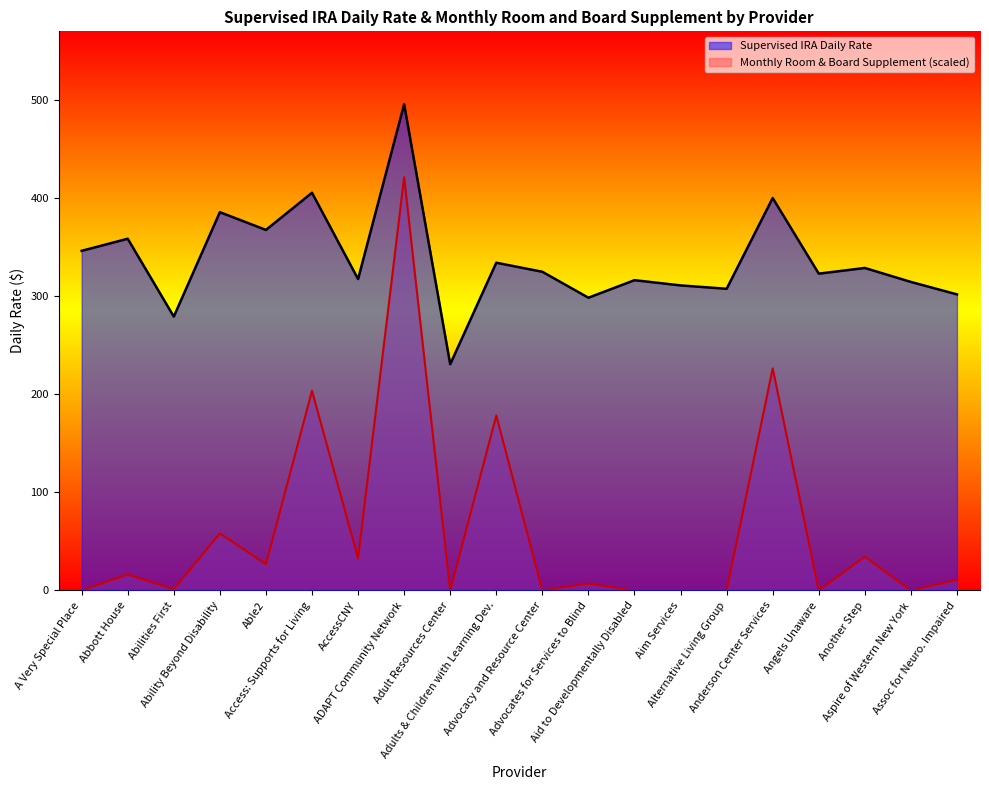

Reading right to left, list all the values displayed in this chart.

Supervised IRA Daily Rate: Assoc for Neuro. Impaired=302.1	Aspire of Western New York=314.8	Another Step=329.0	Angels Unaware=323.2	Anderson Center Services=400.3	Alternative Living Group=307.8	Aim Services=311.2	Aid to Developmentally Disabled=316.5	Advocates for Services to Blind=298.6	Advocacy and Resource Center=325.1	Adults & Children with Learning Dev.=334.3	Adult Resources Center=230.8	ADAPT Community Network=496.0	AccessCNY=317.7	Access: Supports for Living=405.7	Able2=367.8	Ability Beyond Disability=385.9	Abilities First=279.4	Abbott House=358.8	A Very Special Place=346.5
Monthly Room & Board Supplement: Assoc for Neuro. Impaired=11.1	Aspire of Western New York=0.0	Another Step=34.5	Angels Unaware=0.0	Anderson Center Services=226.6	Alternative Living Group=0.0	Aim Services=0.0	Aid to Developmentally Disabled=0.0	Advocates for Services to Blind=7.1	Advocacy and Resource Center=0.0	Adults & Children with Learning Dev.=178.5	Adult Resources Center=0.0	ADAPT Community Network=421.6	AccessCNY=32.7	Access: Supports for Living=203.7	Able2=26.7	Ability Beyond Disability=58.2	Abilities First=1.2	Abbott House=16.4	A Very Special Place=0.0